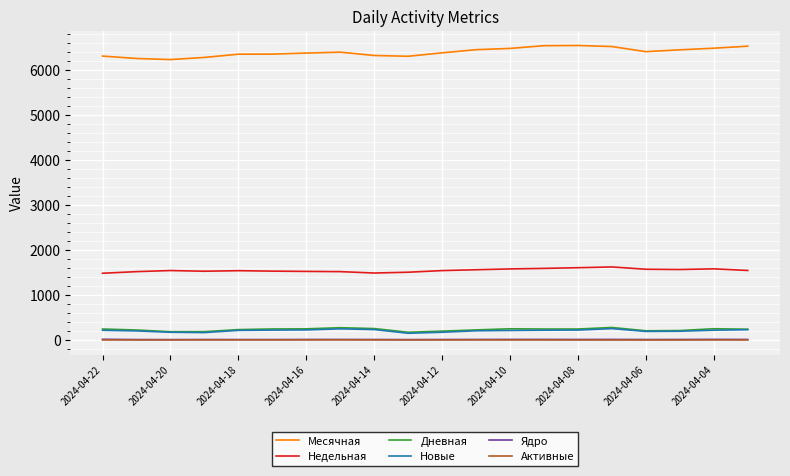

Count the number of data series in this chart.

6